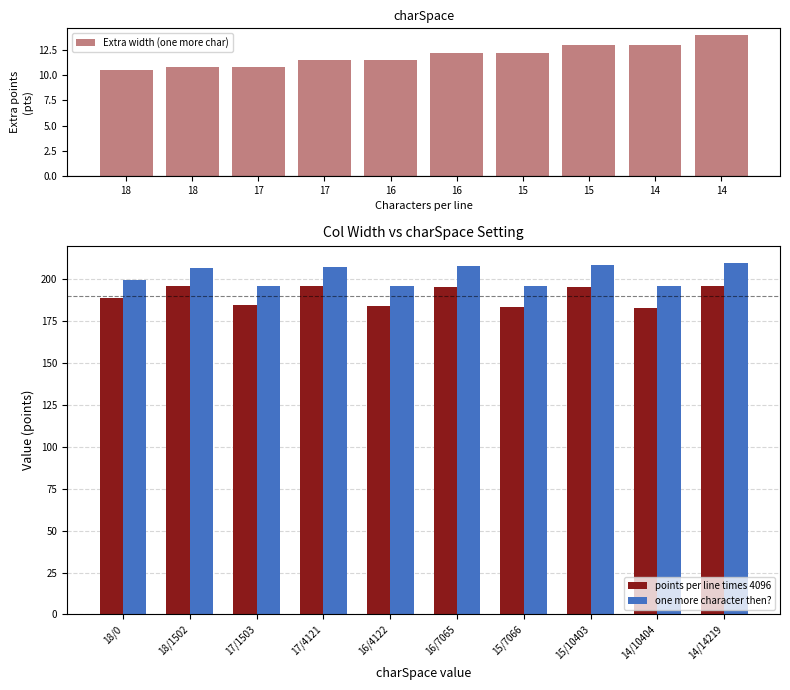

What is the difference between the second highest and minimum values in the one more character then? series?

13.0